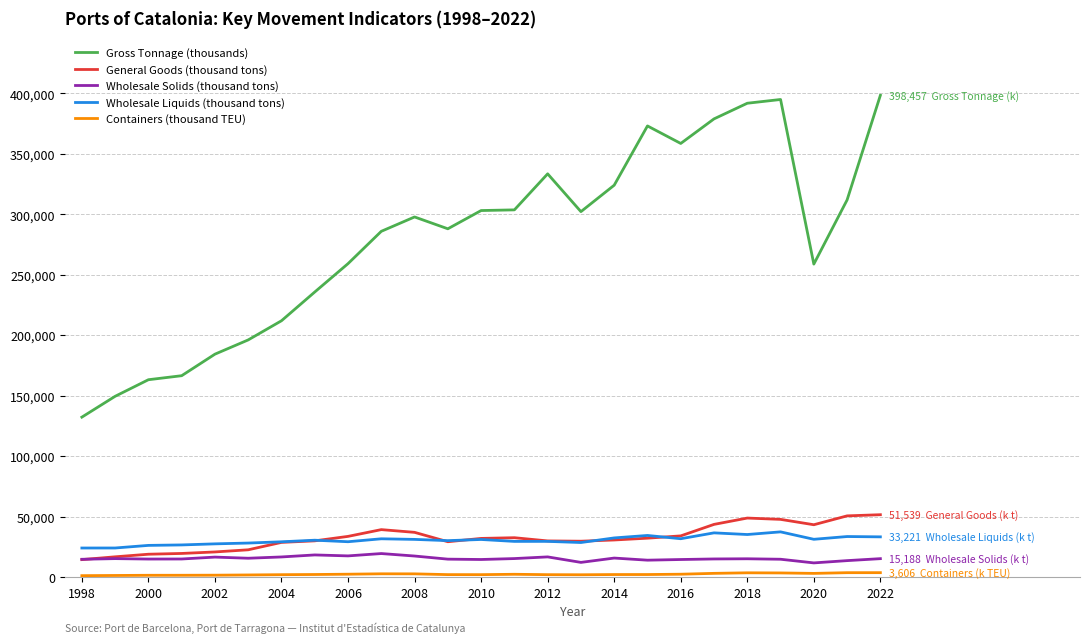

True or false: General Goods (thousand tons) and Gross Tonnage (thousands) intersect in this chart.

False